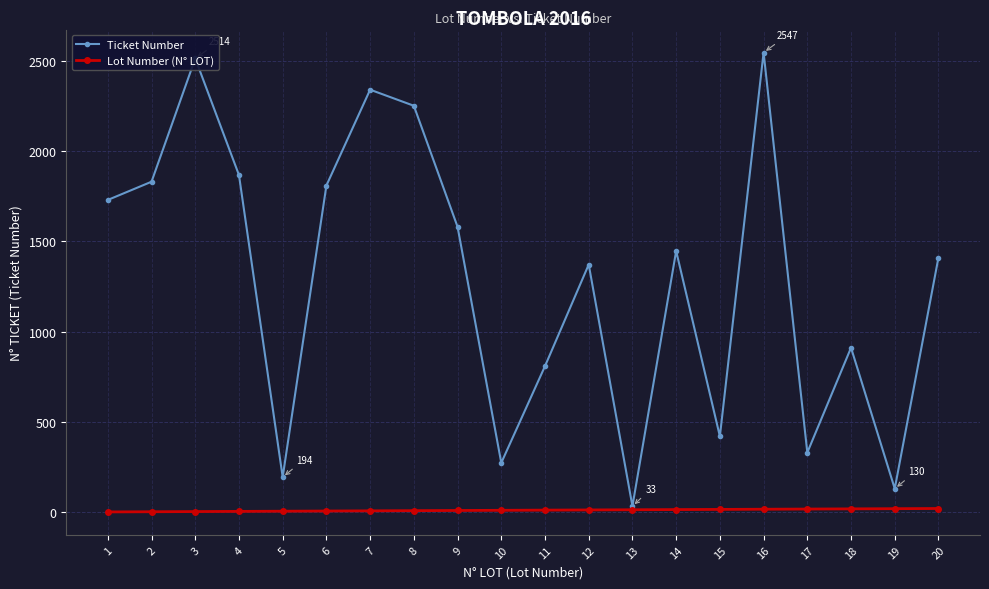

Which series has the largest total across all categories?

Ticket Number